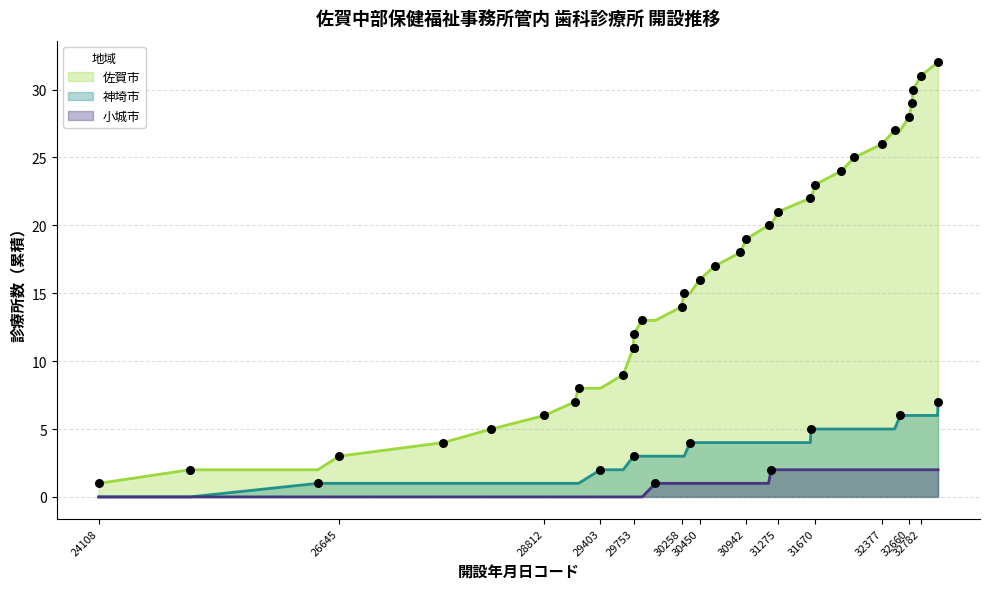

Which series has the widest spread of Y values?

佐賀市